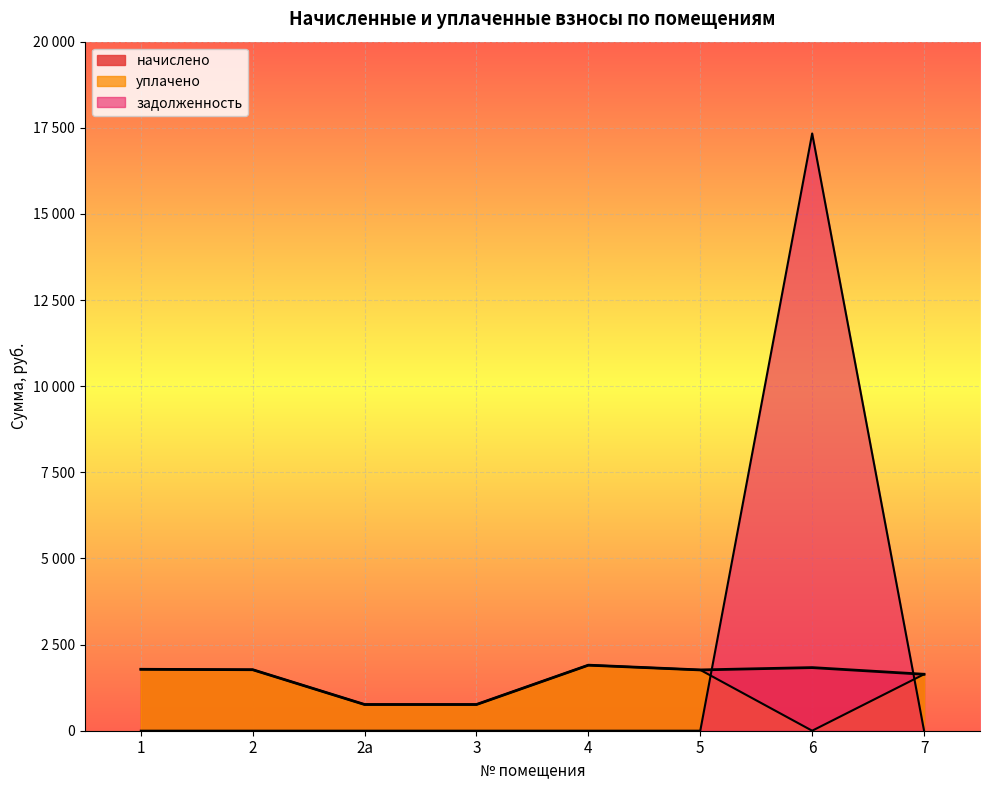

What is the difference between the highest and lowest values at 3?

761.1